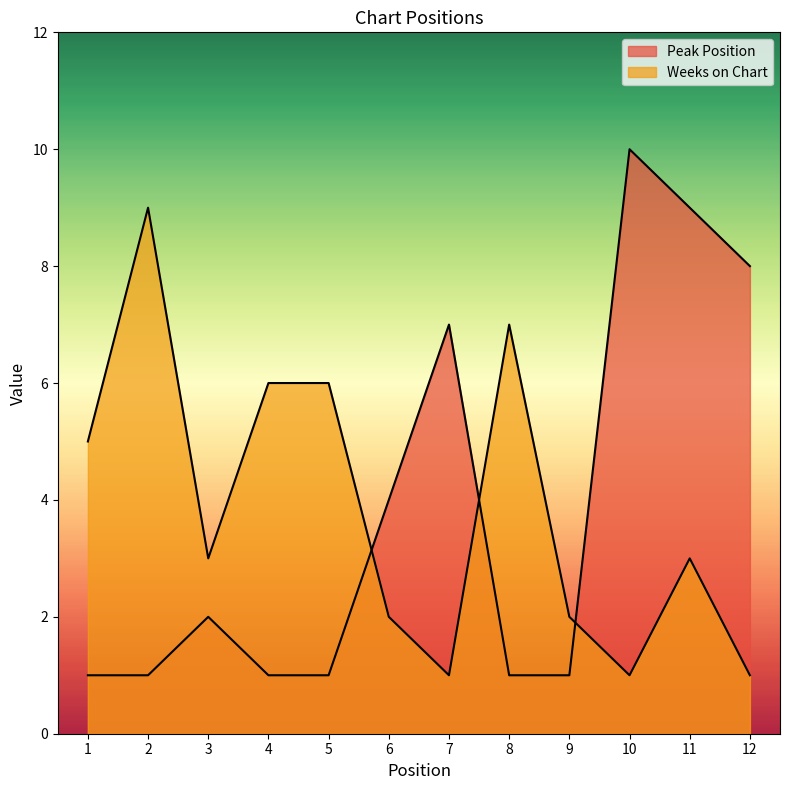

The Peak Position series shows 1 at 9. True or false?

True